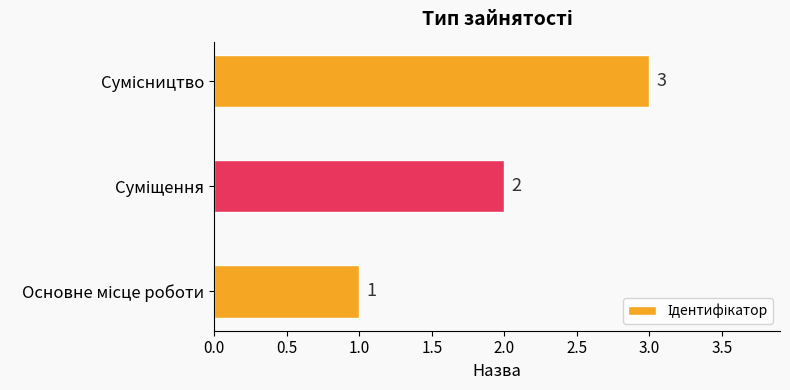

What is the difference between the second highest and minimum values?

1